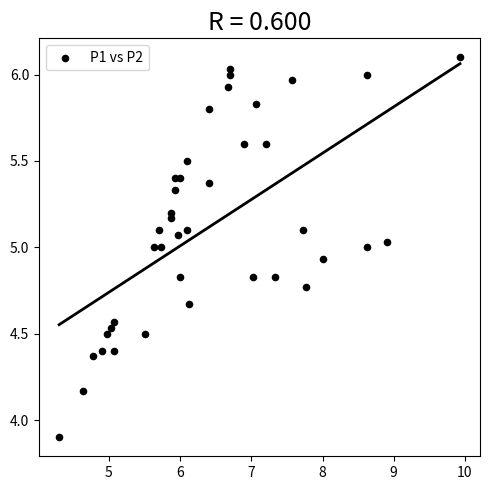

What is the range of Y values (max minus min)?

2.2